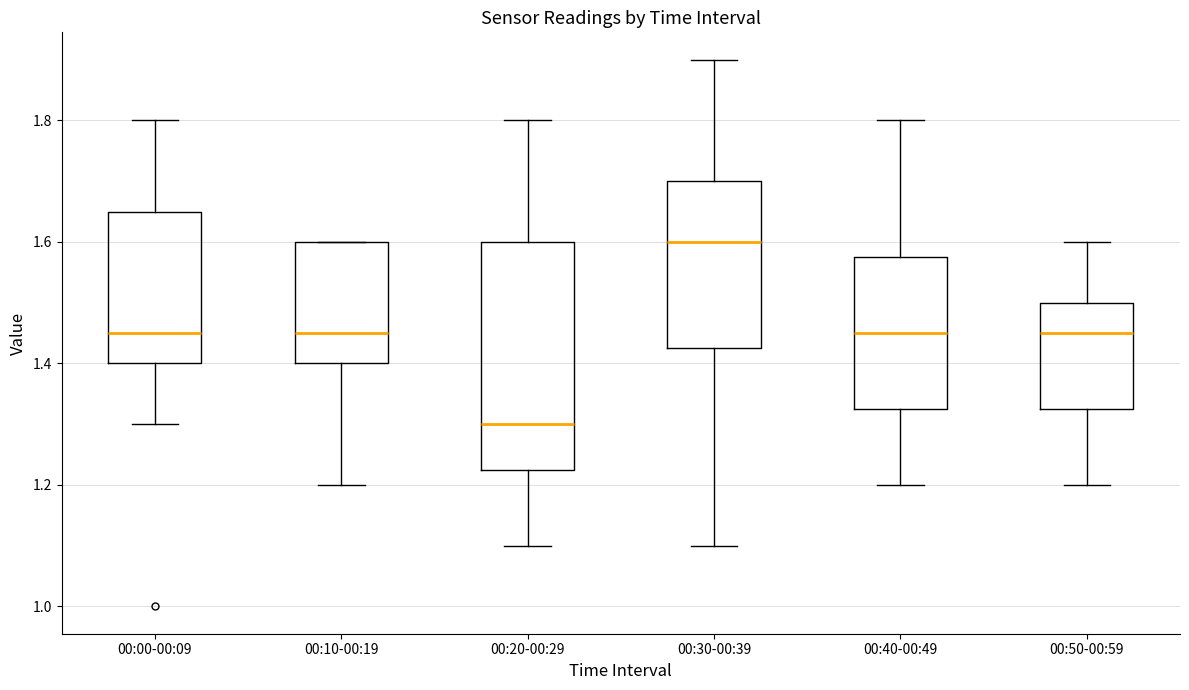

Comparing the boxes themselves (not the whiskers), which one is the tallest?

00:20-00:29